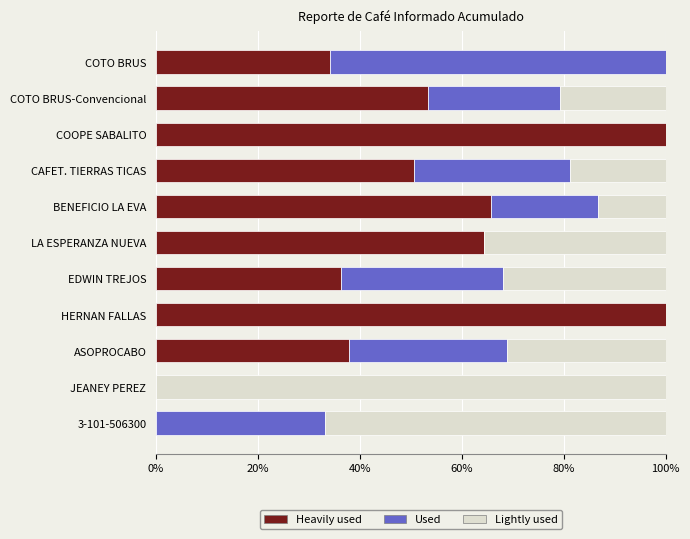

What is the sum of the Heavily used values at COTO BRUS-Convencional and ASOPROCABO?

91.1